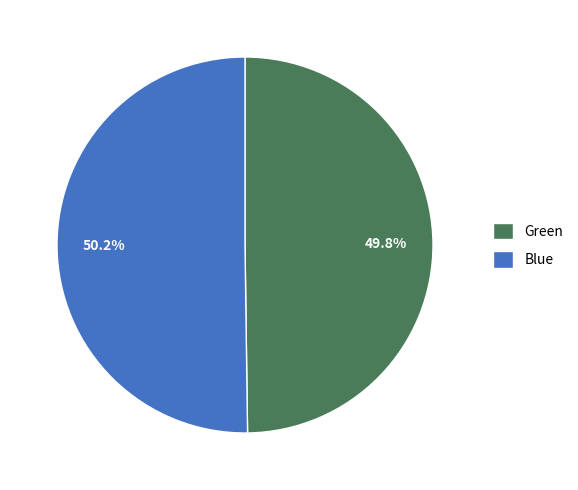

To the nearest percent, what is the average slice percentage?

50%